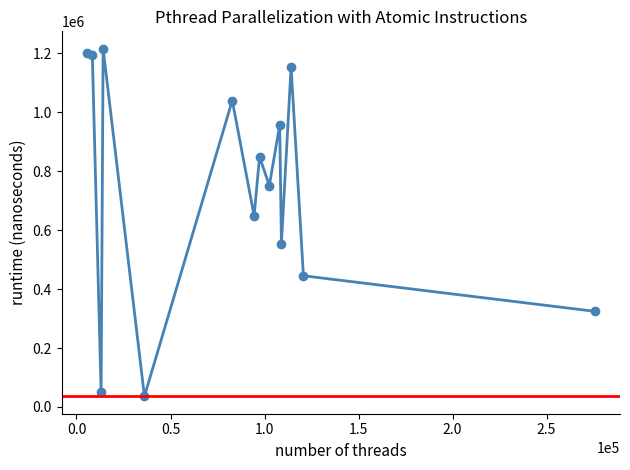

What is the value of the 4th point from the left?

1216176